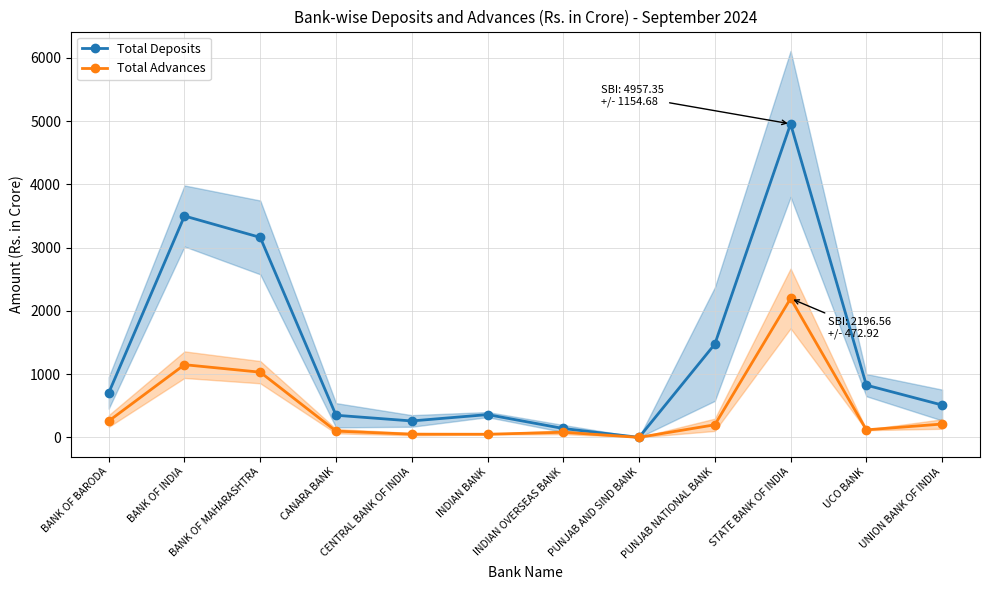

Does the chart display data point markers on the line(s)?

Yes